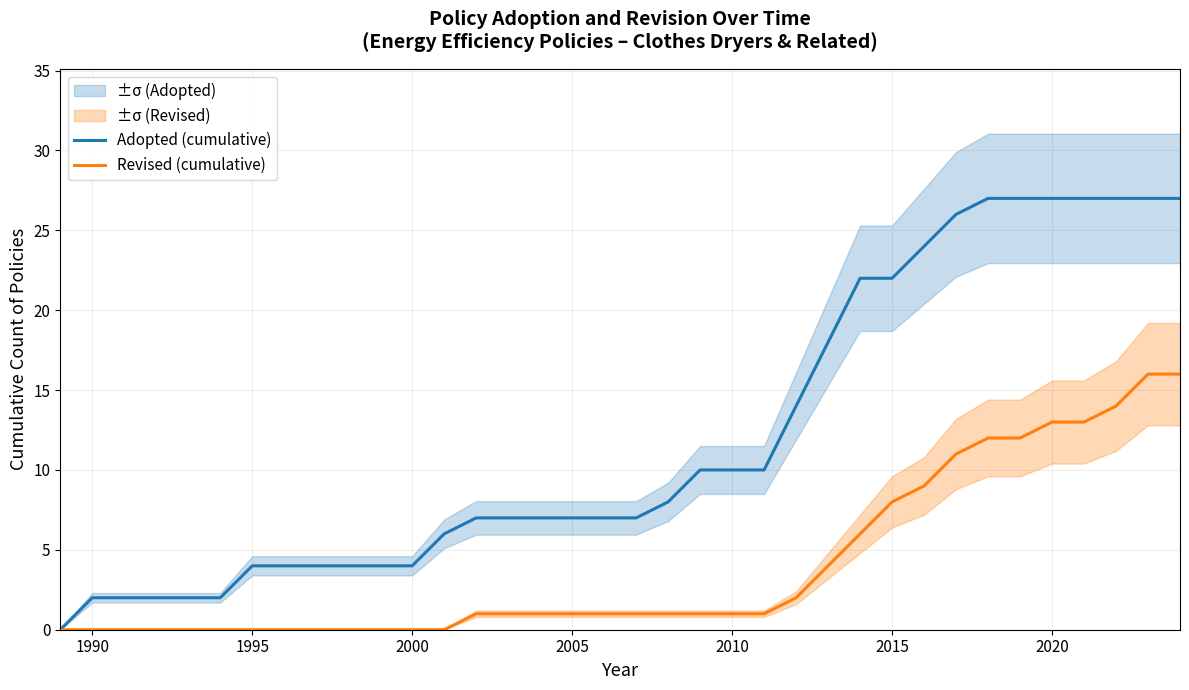

What is the maximum value for Revised (cumulative)?

16